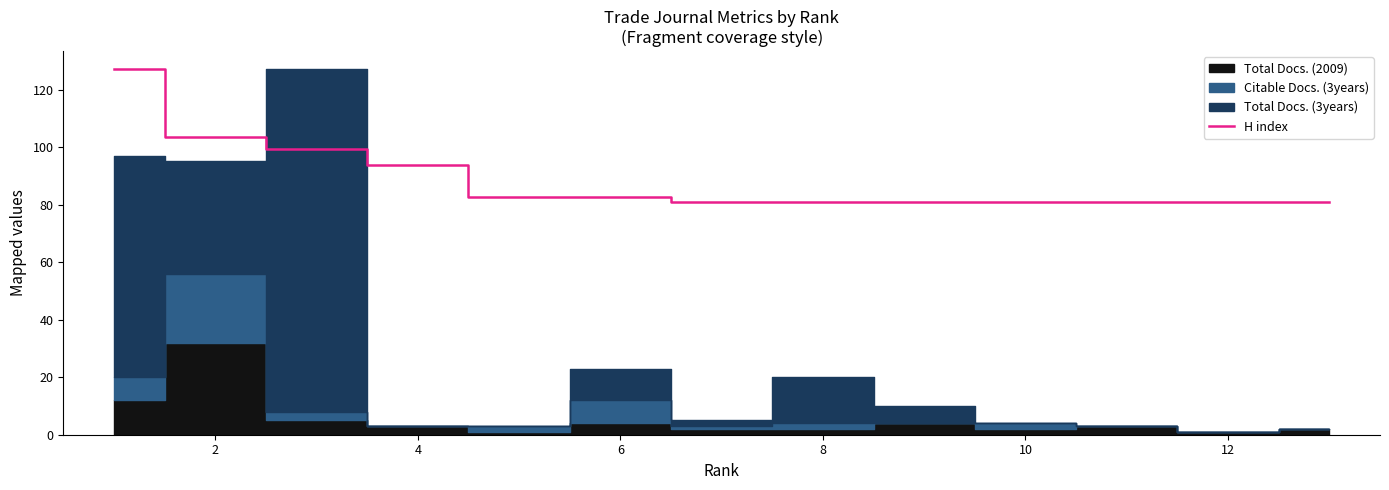

What is the highest value of the H index series?

127.0